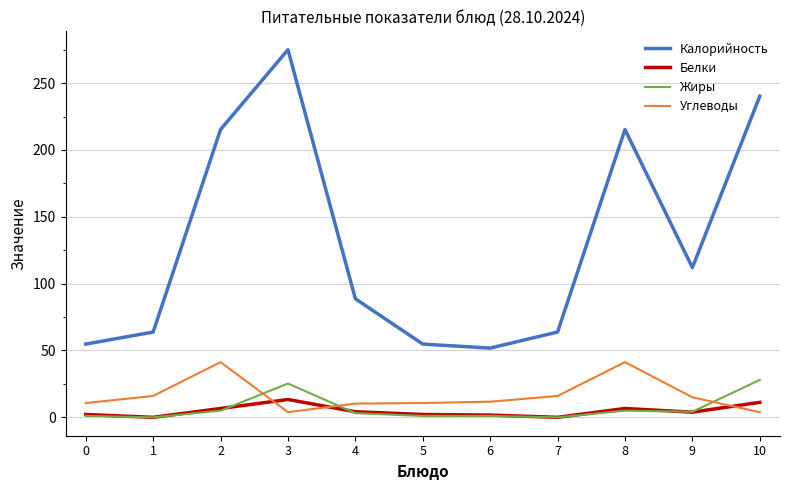

What is the difference between the Углеводы values at 3 and 2?

37.4